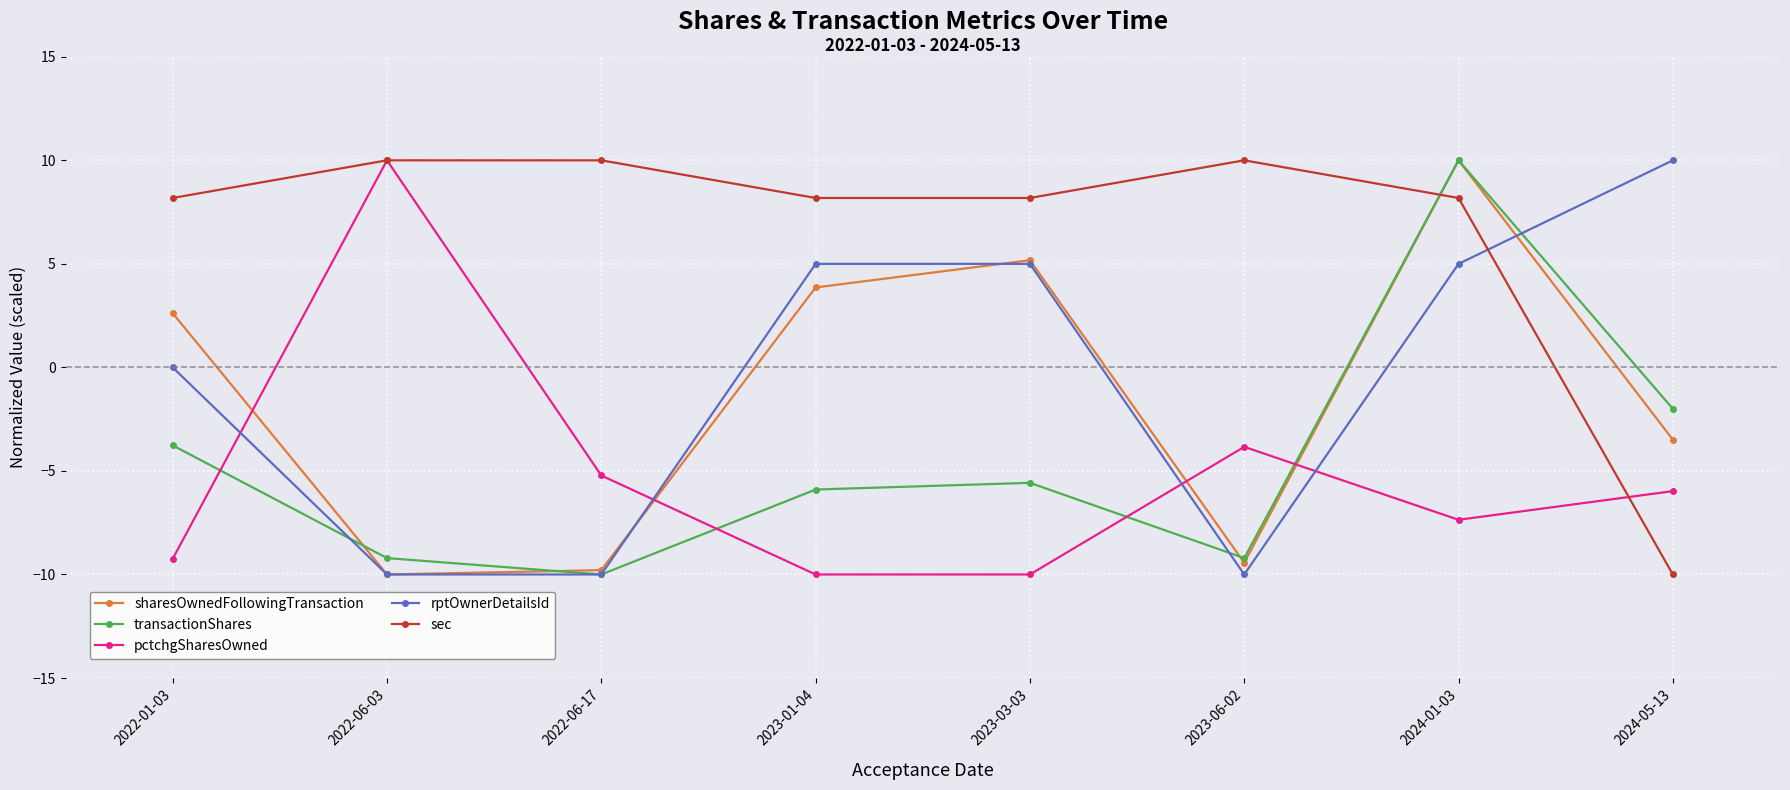

Is it true that sharesOwnedFollowingTransaction equals -9.8 at 2022-06-17?

True